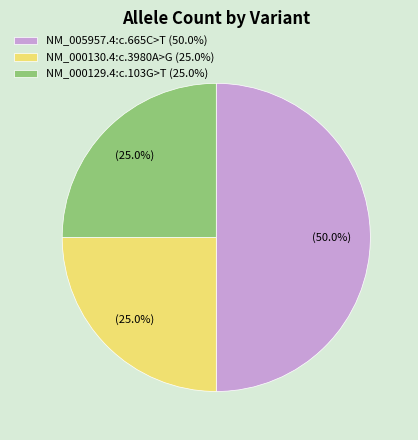

What is the largest slice in the pie chart?

NM_005957.4:c.665C>T